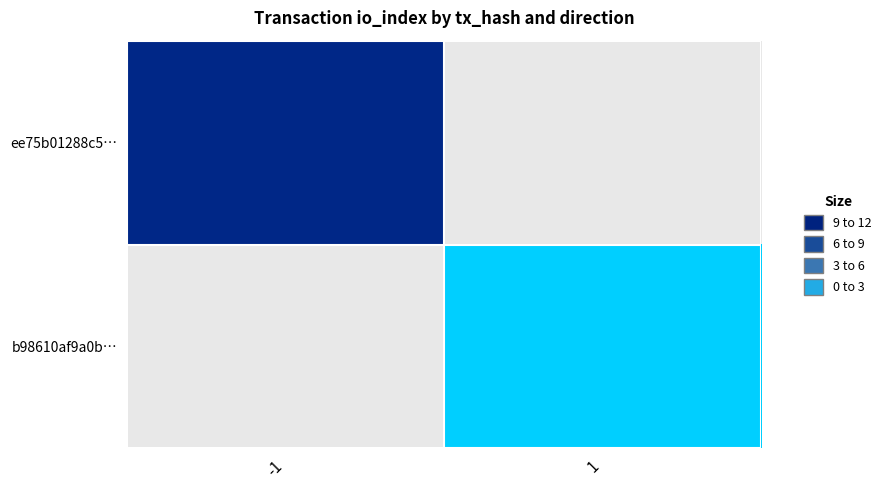

Is the value of b98610af9a0b… at -1 greater than the value of ee75b01288c5… at 1?

No